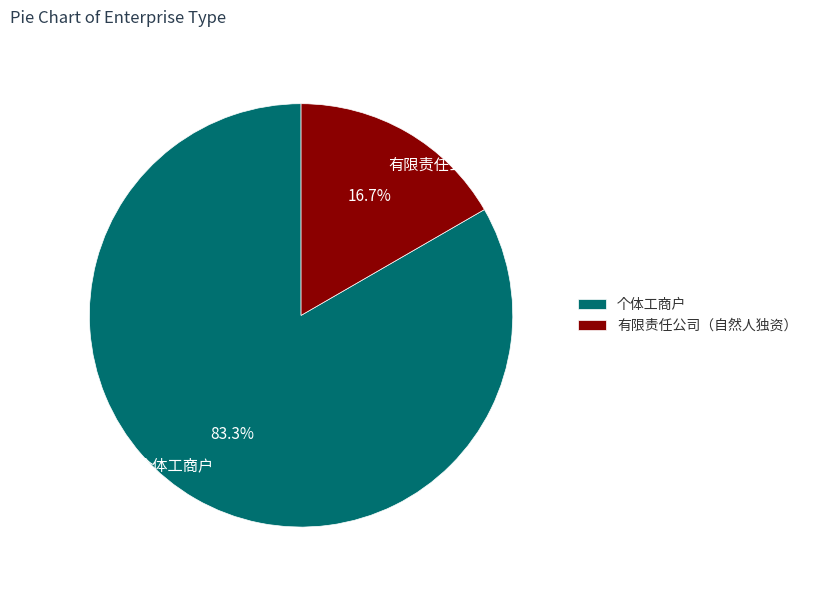

To the nearest percent, what is the average slice percentage?

50%